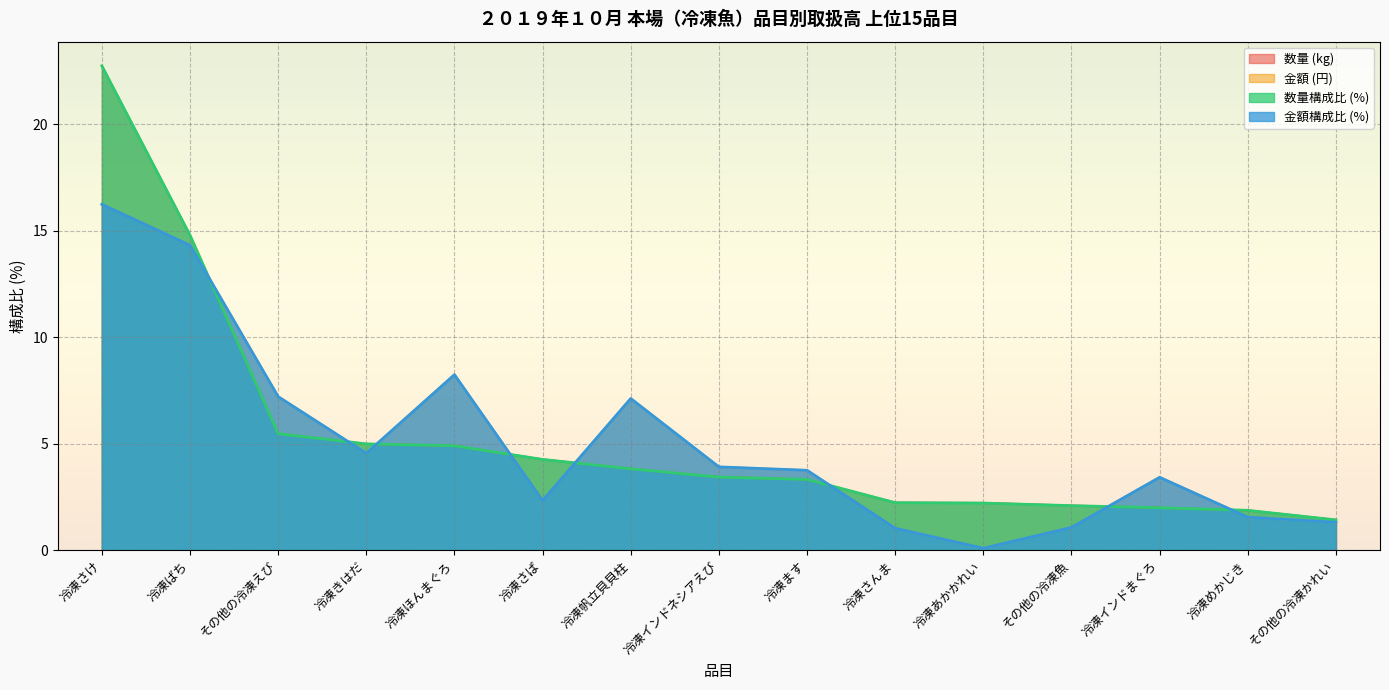

Where is 金額構成比 (%) nearest to the value 8?

冷凍ほんまぐろ